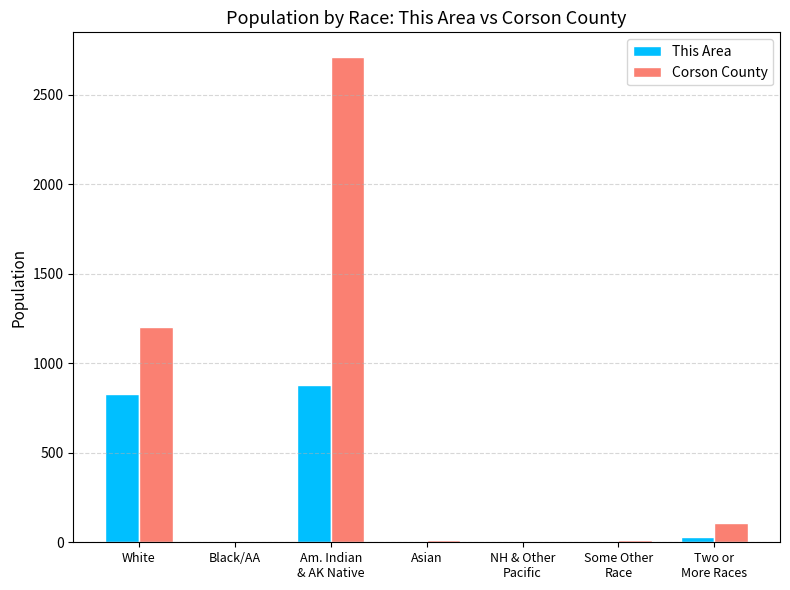

Which series has the largest total across all categories?

Corson County